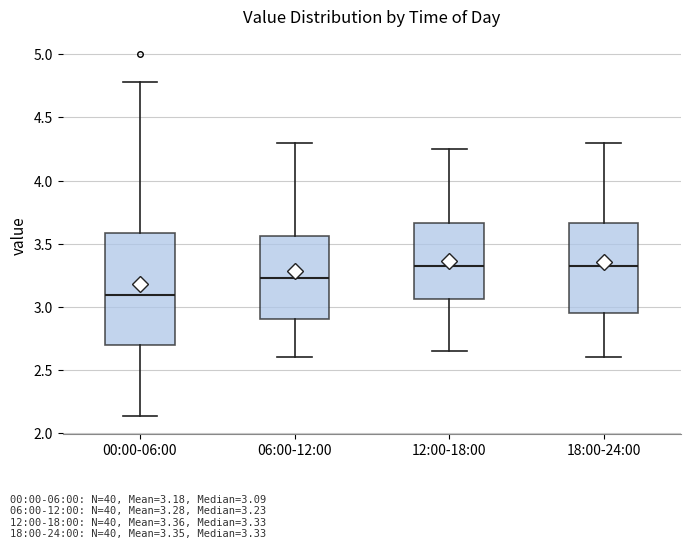

Where is the lower edge of the box for 06:00-12:00 on the y-axis? The values are not printed on the chart, so give them approximately, as read against the axis.

2.90